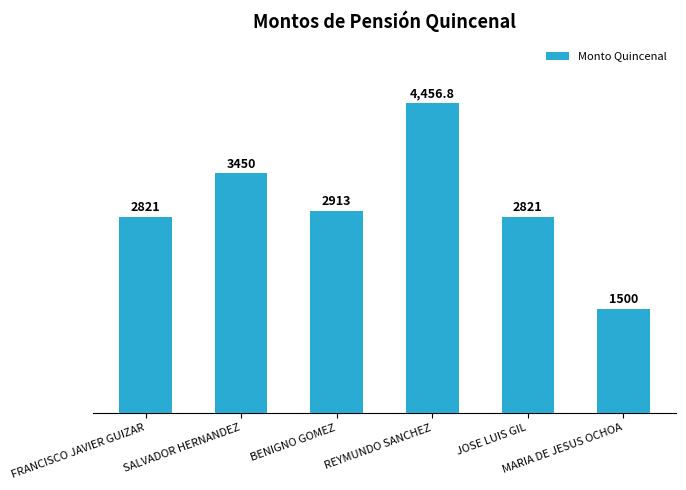

What is the value of the 3rd bar from the left?

2913.0